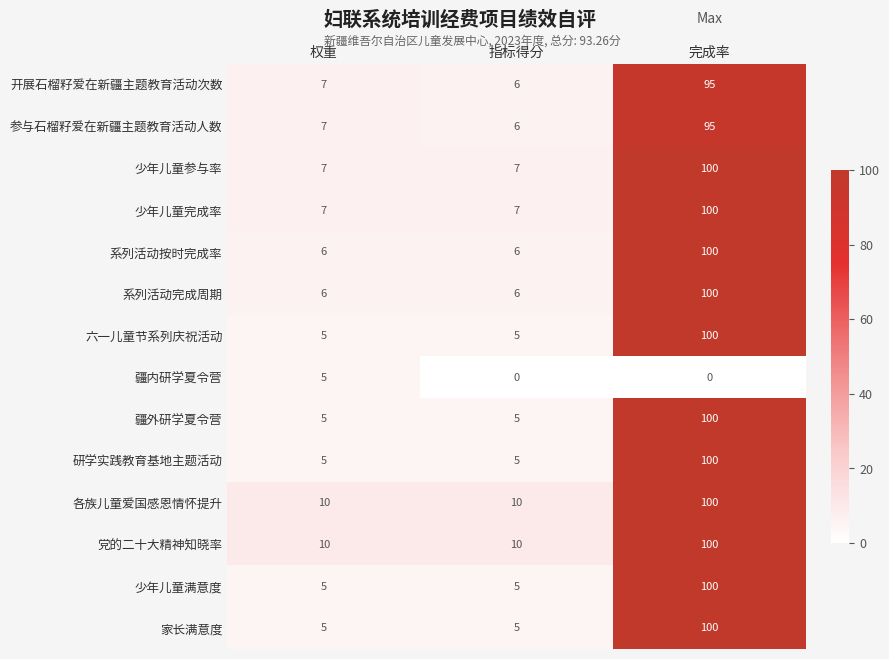

Is the value of 六一儿童节系列庆祝活动 at 完成率 greater than the value of 党的二十大精神知晓率 at 指标得分?

Yes